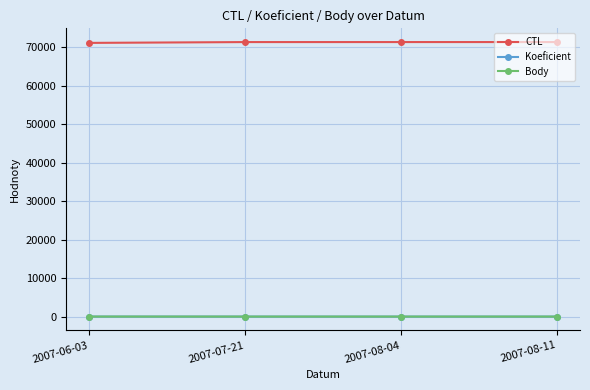

Is this an area chart (filled region under the line)?

No